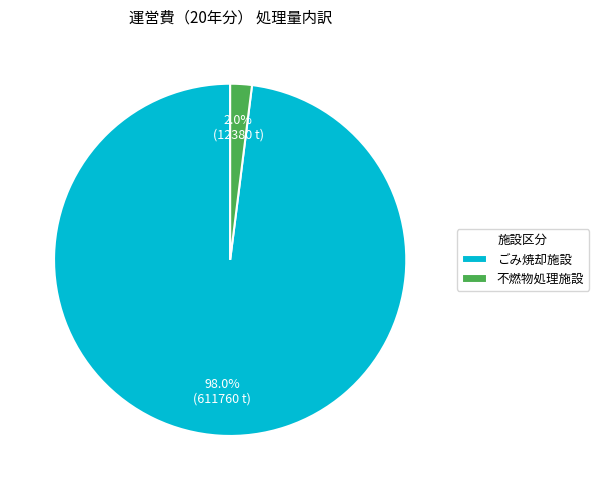

Is 不燃物処理施設 the majority of the pie?

No